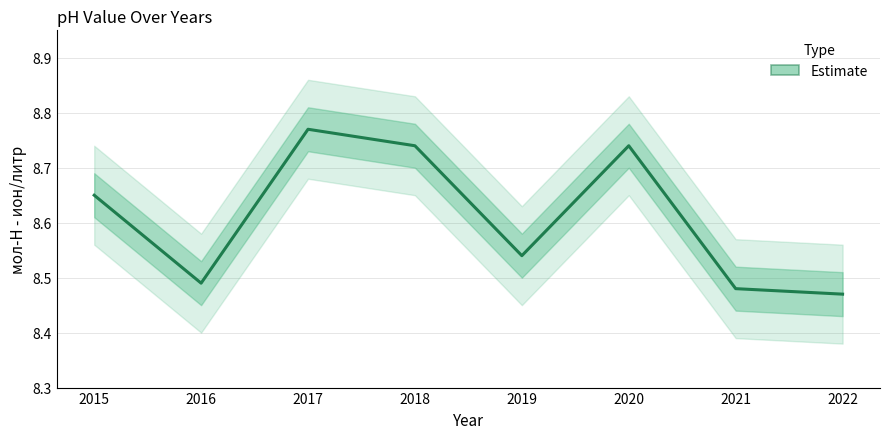

What is the value of the 8th point from the left?

8.5